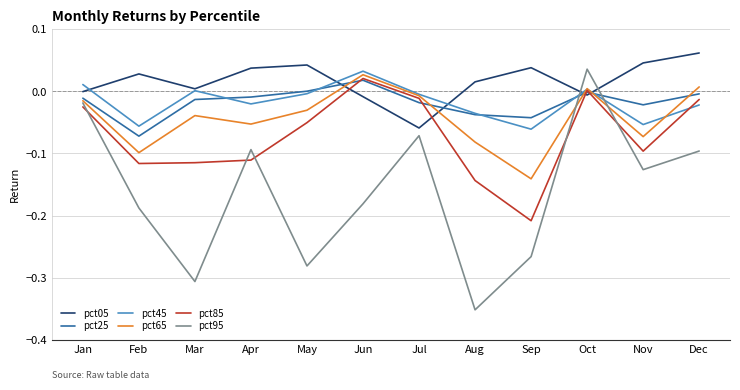

True or false: pct05 has a value of -0.0 at Jun.

True